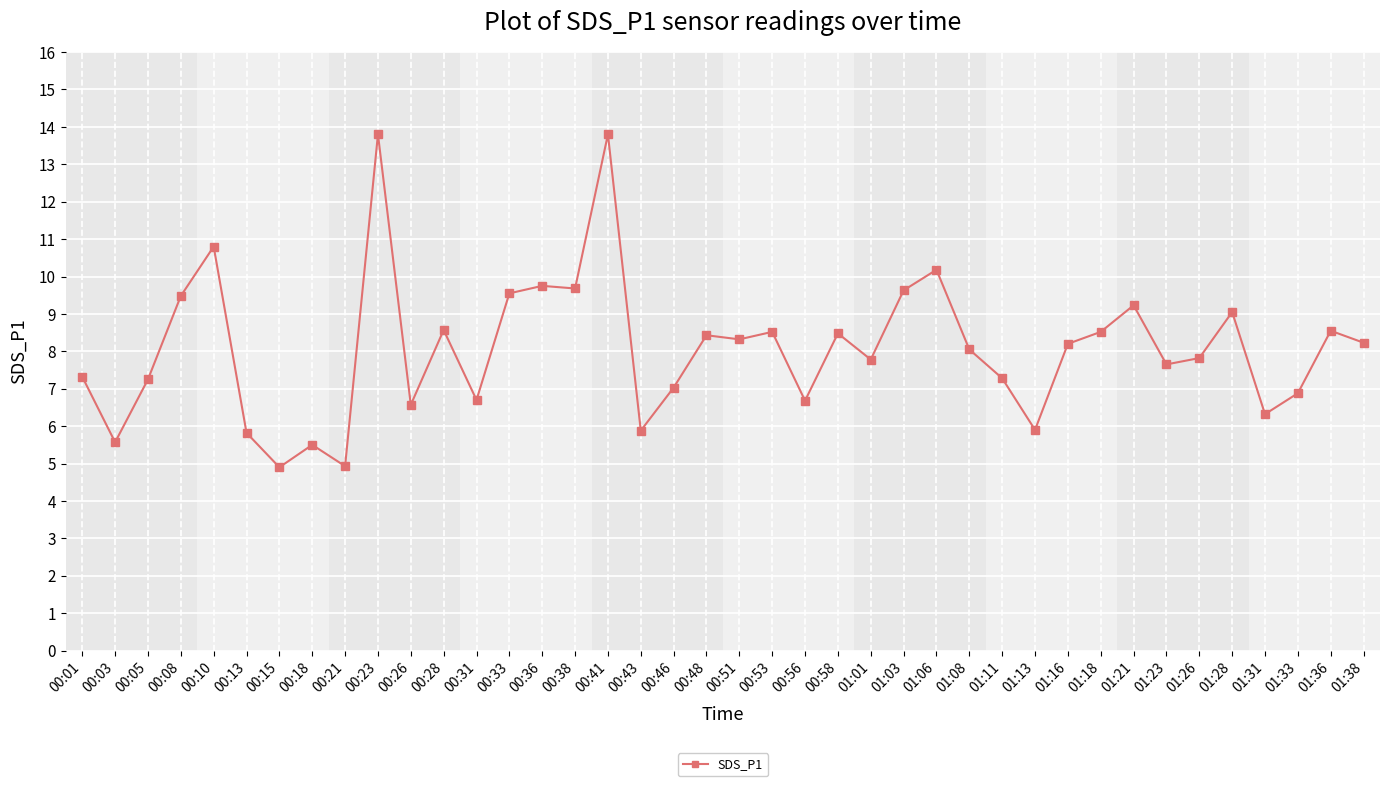

What is the average value?

8.1